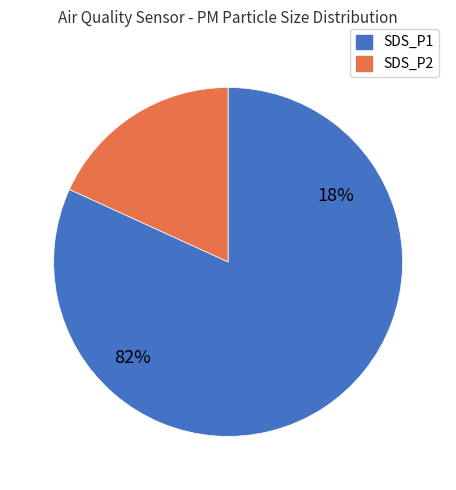

True or false: SDS_P1 accounts for 90% of the total.

False